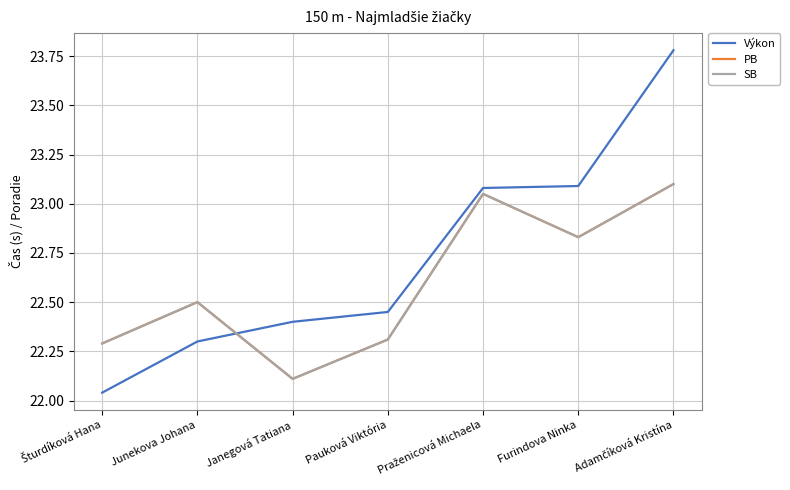

Does the chart display data point markers on the line(s)?

No